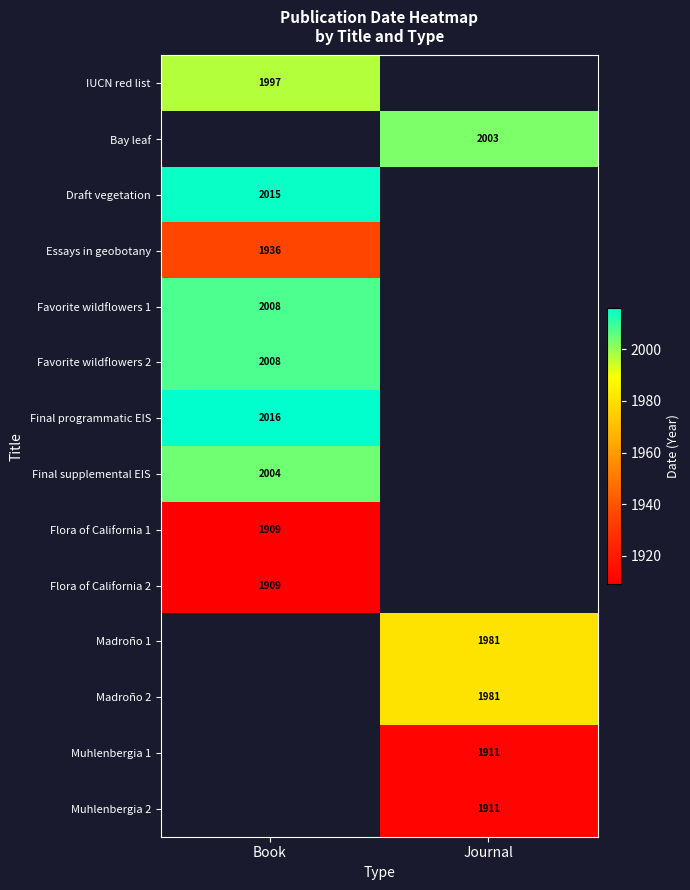

The Final supplemental EIS series shows 2004 at Book. True or false?

True